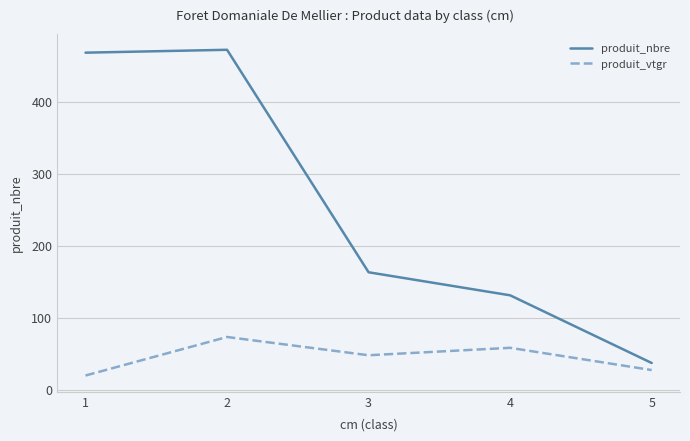

What is the difference between the produit_vtgr values at 4 and 5?

30.9